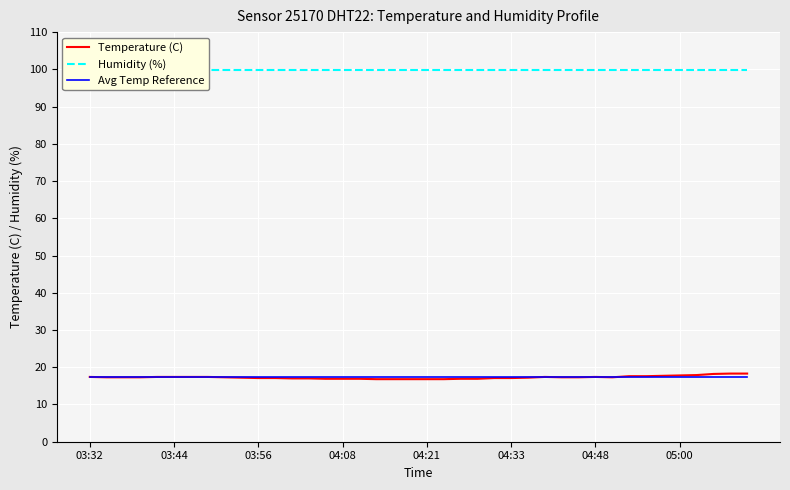

True or false: Avg Temp Reference and Temperature (C) cross at least once.

True